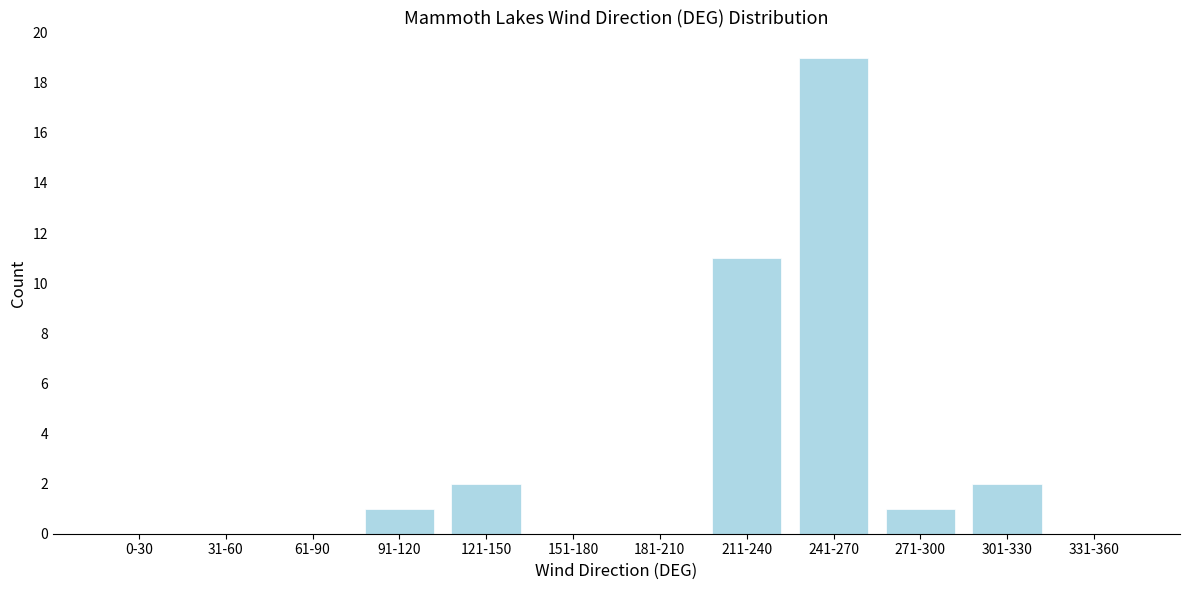

Reading left to right, list all the values displayed in this chart.

0-30=0	31-60=0	61-90=0	91-120=1	121-150=2	151-180=0	181-210=0	211-240=11	241-270=19	271-300=1	301-330=2	331-360=0